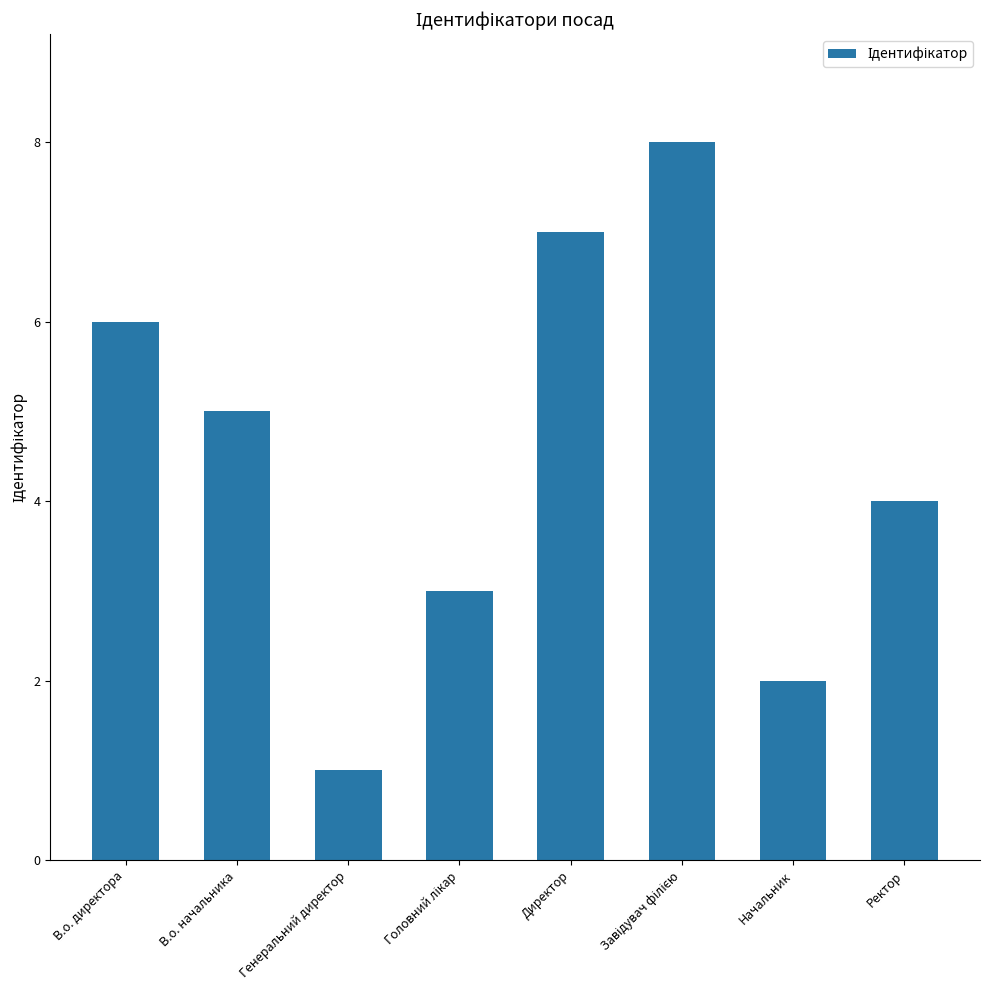

Where does the data first go above 5?

В.о. директора